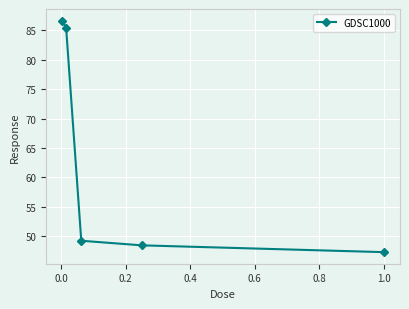

What is the greatest value displayed?

86.7